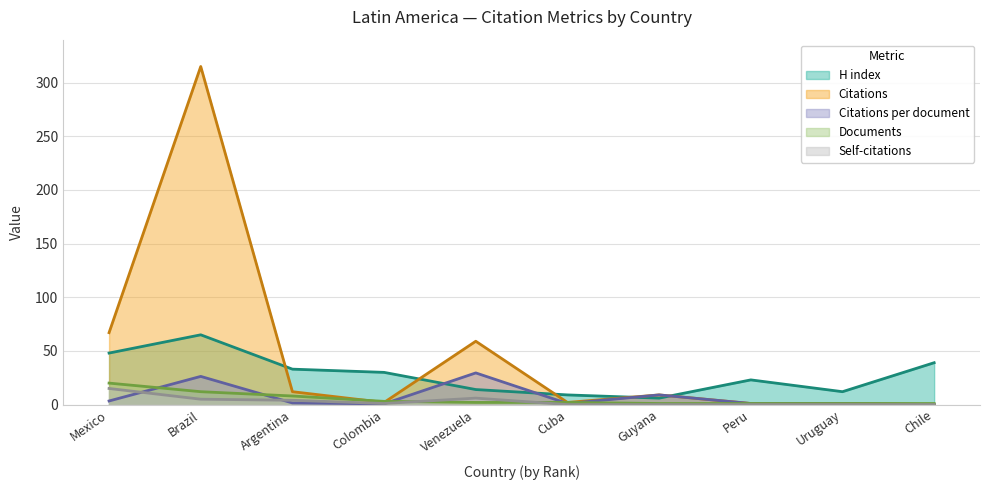

What is the difference between the Citations per document values at Colombia and Peru?

0.3